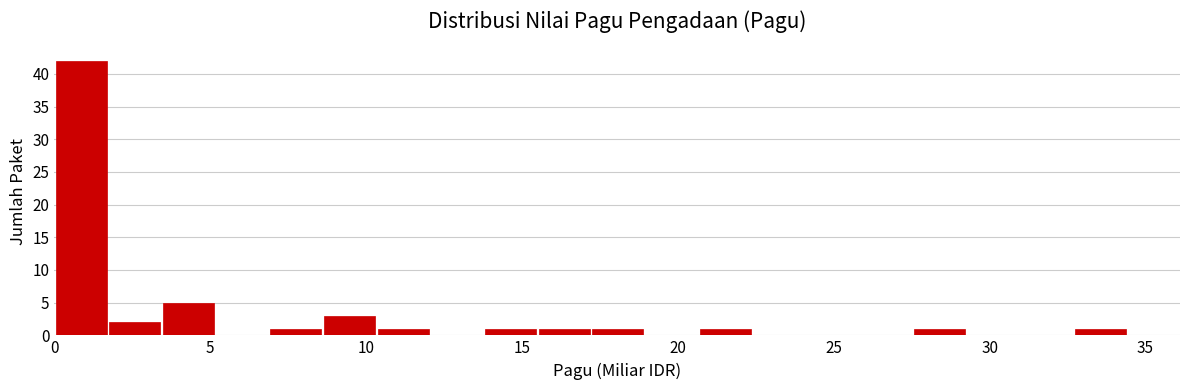

Read against the x-axis, roughly where is the centre of the tallest bar?

1.0